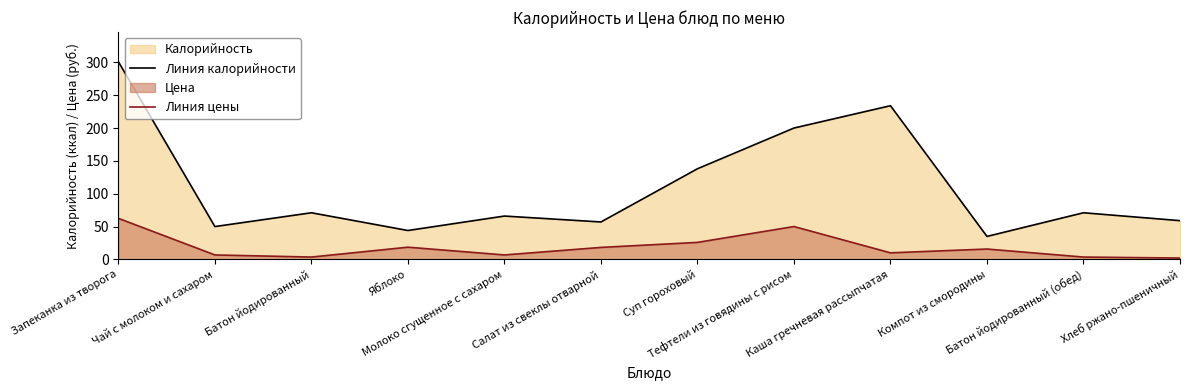

What is the difference between the Линия калорийности values at Хлеб ржано-пшеничный and Яблоко?

15.0